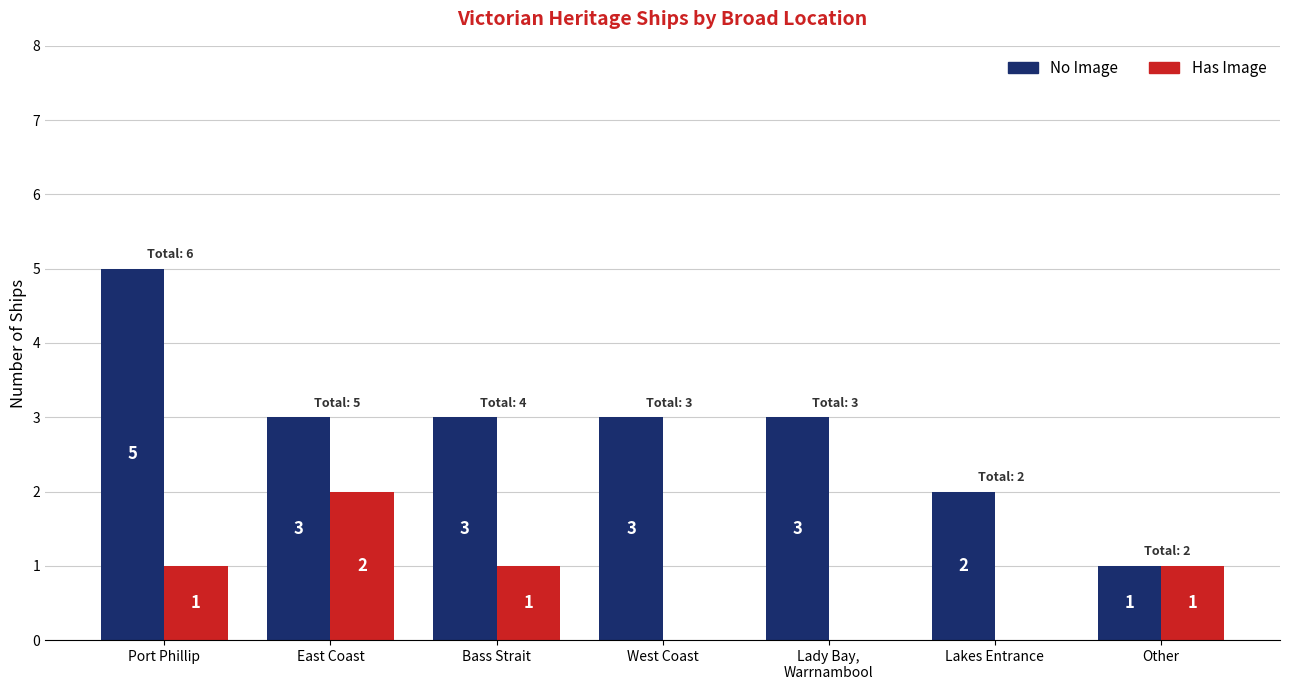

The value of No Image at Bass Strait is 3. True or false?

True